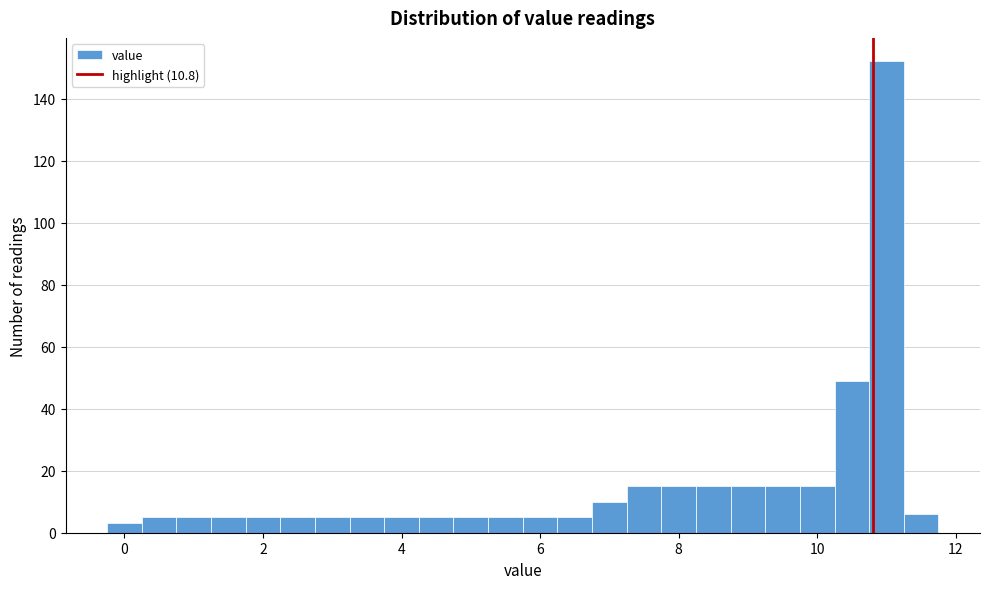

Around what value on the x-axis is the tallest bar? Give the approximate position of its centre, as read against the axis.

11.0